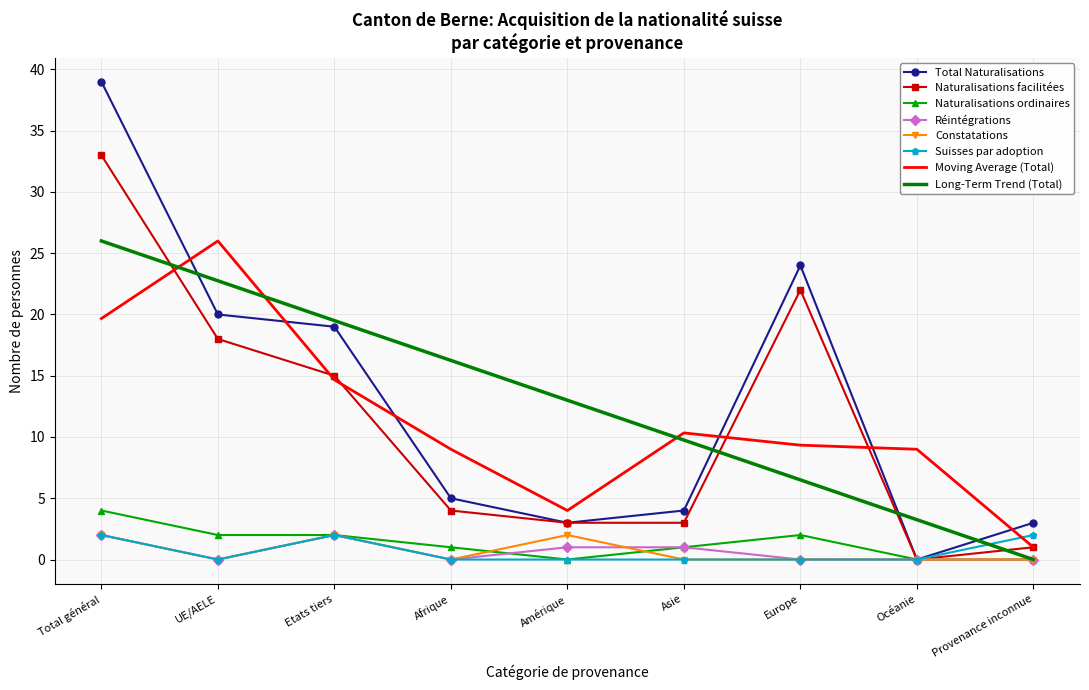

Is the value of Constatations at Provenance inconnue greater than the value of Naturalisations ordinaires at Afrique?

No